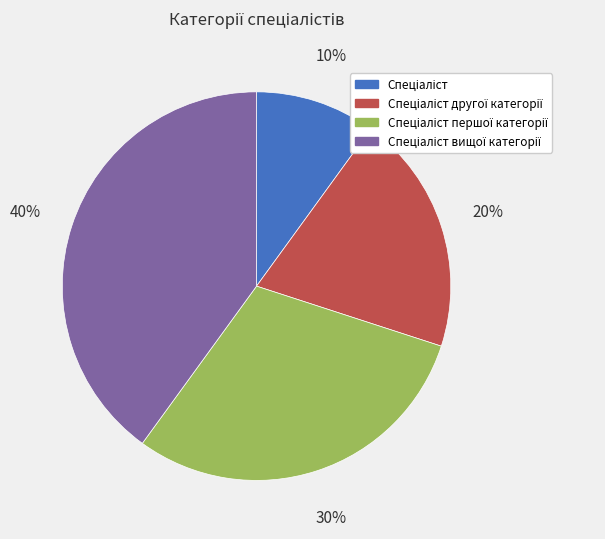

To the nearest percent, what is the difference between the largest and smallest slice percentages?

30%